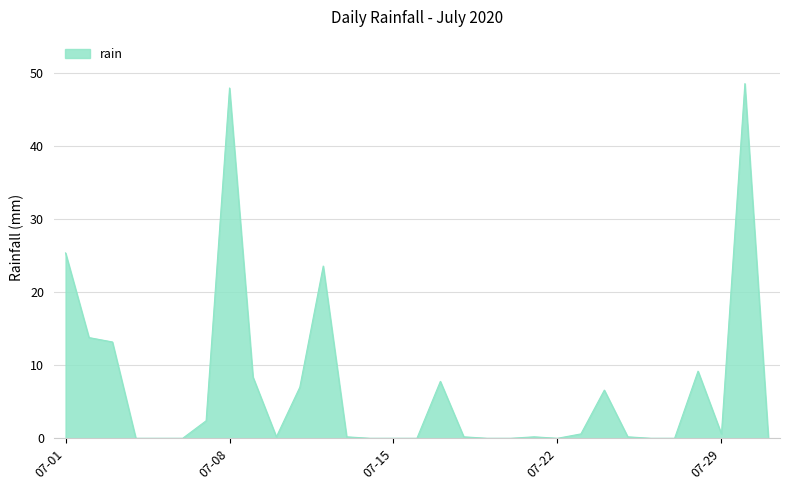

What is the difference between the maximum and minimum values?

48.6